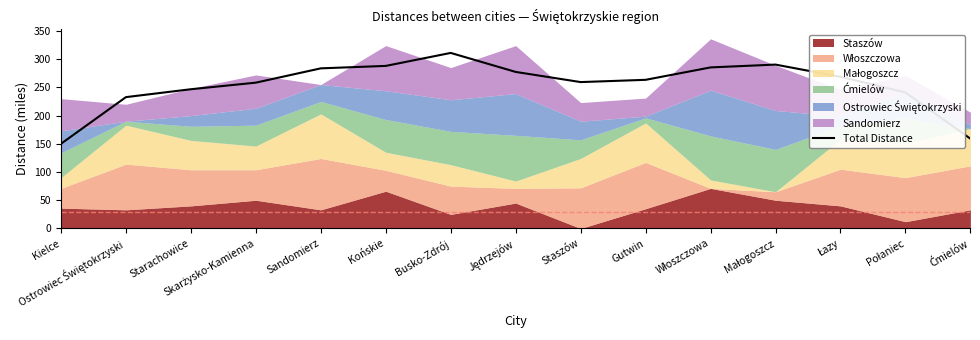

True or false: the data shows 159.0 at Ćmielów.

True